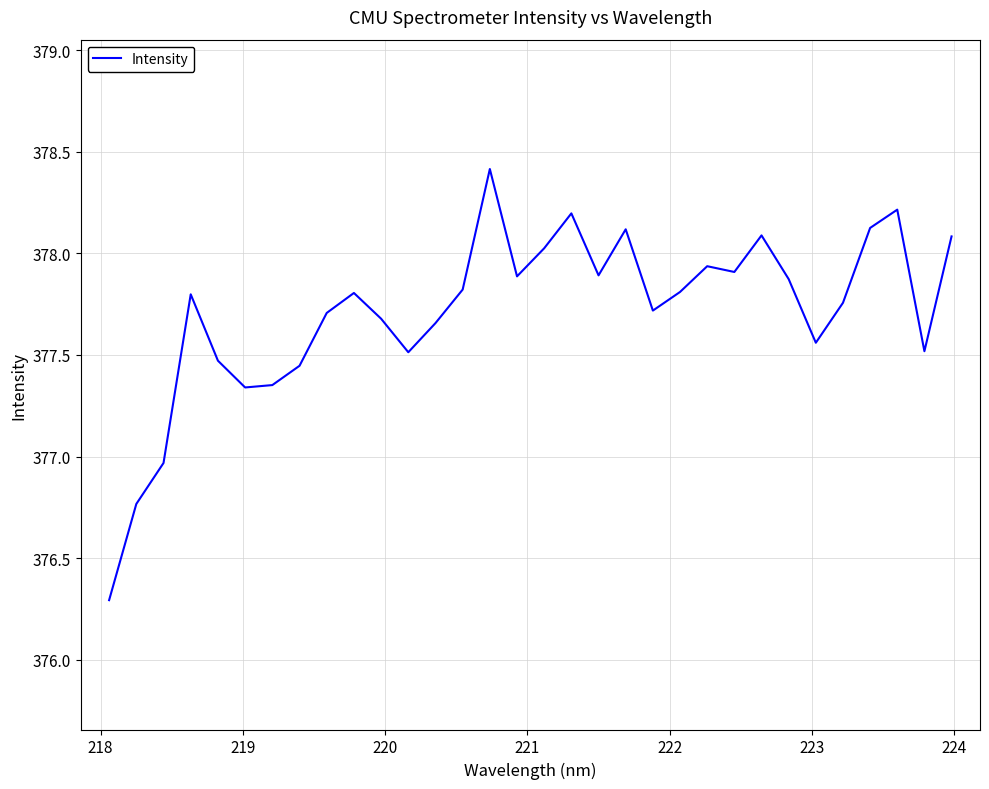

True or false: there are more than 0 points higher than both neighbors.

True